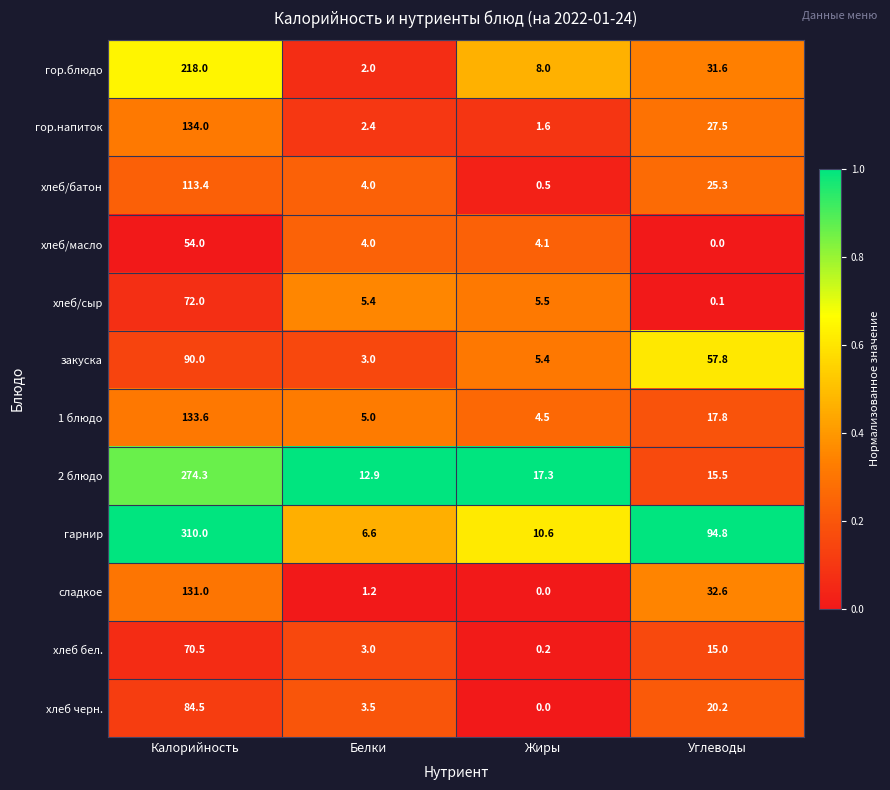

The value of закуска at Белки is 1.1. True or false?

False